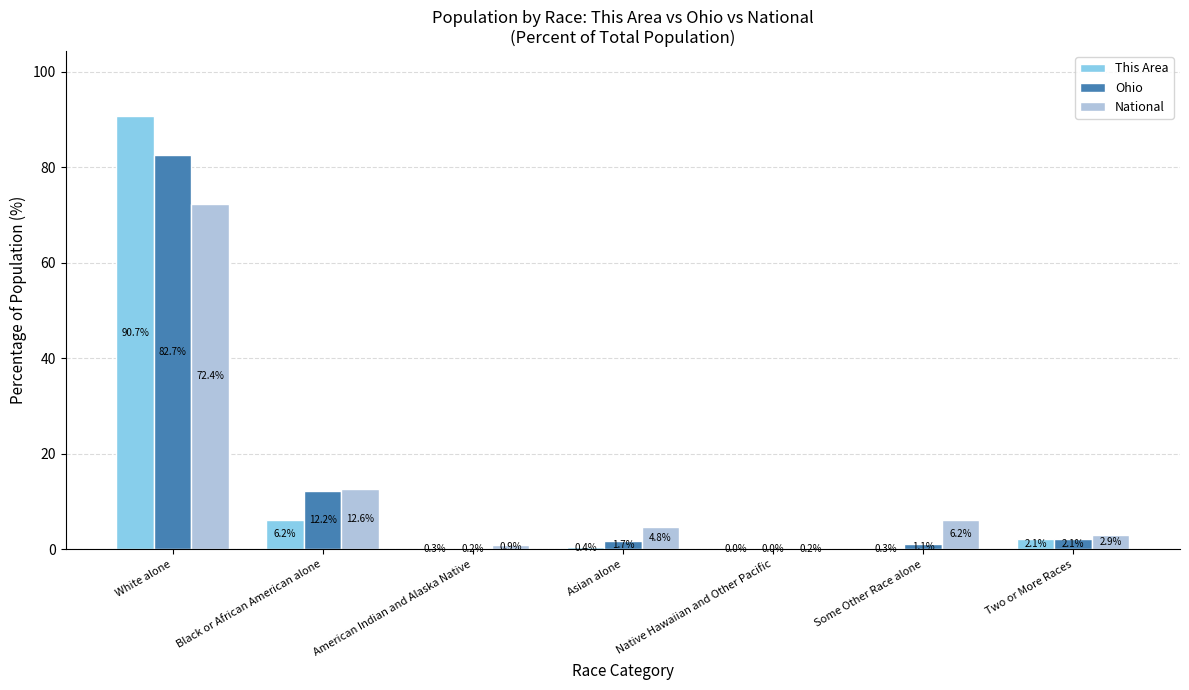

How many groups of bars are there?

7